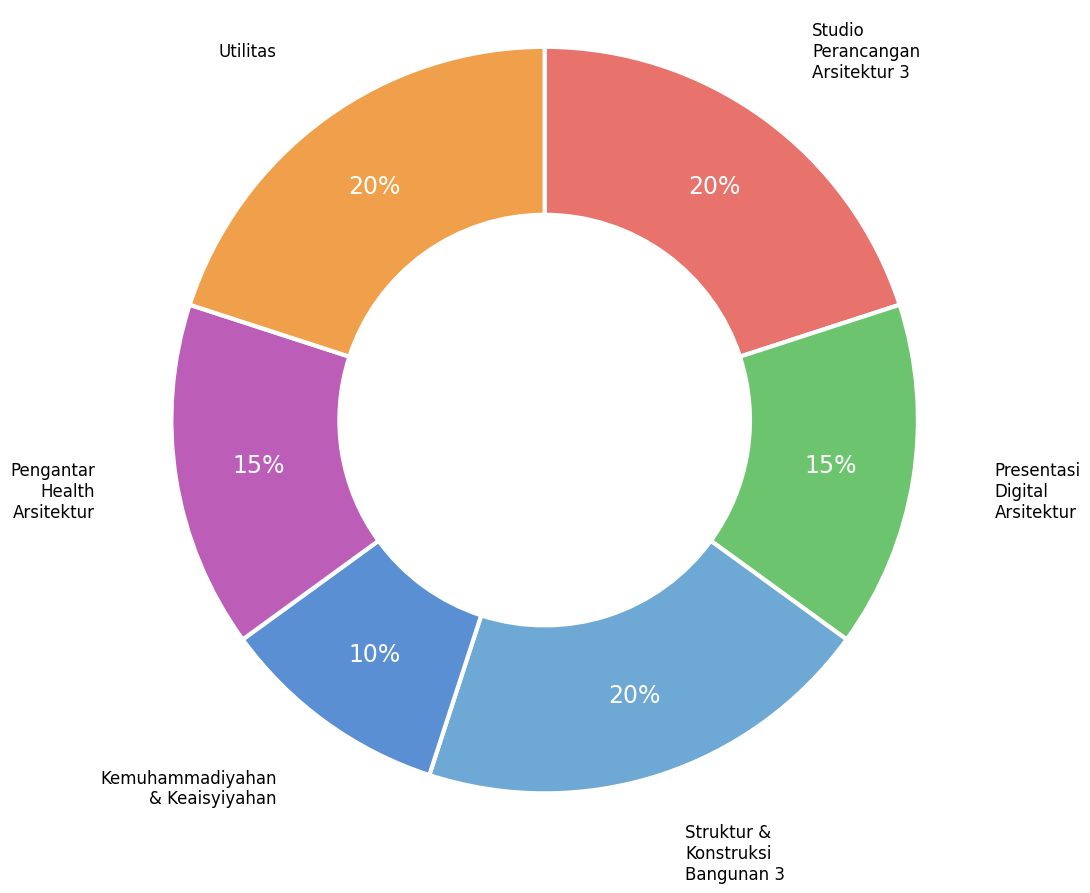

To the nearest percent, what is the difference between the largest and smallest slice percentages?

10%